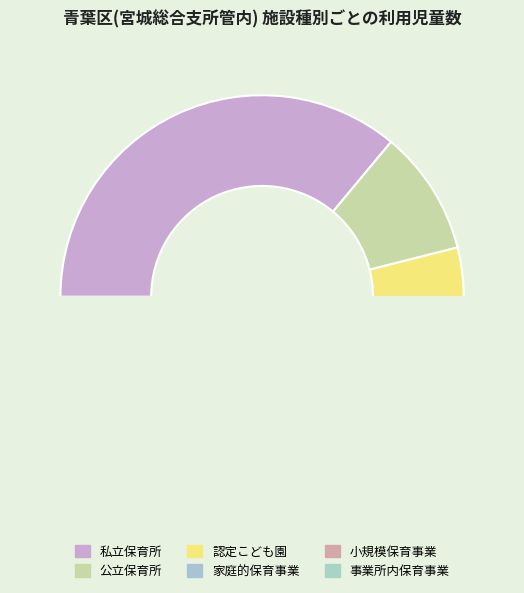

Is 家庭的保育事業 the majority of the pie?

No